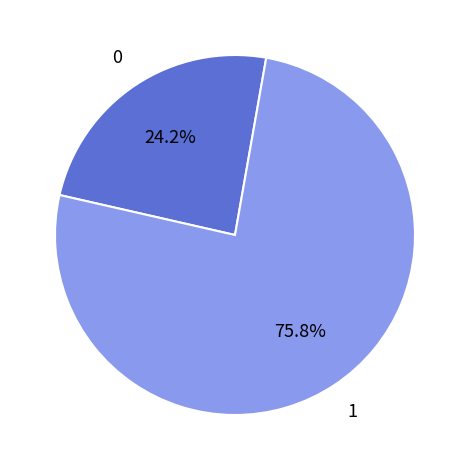

Is there any slice that represents more than half of the pie?

Yes